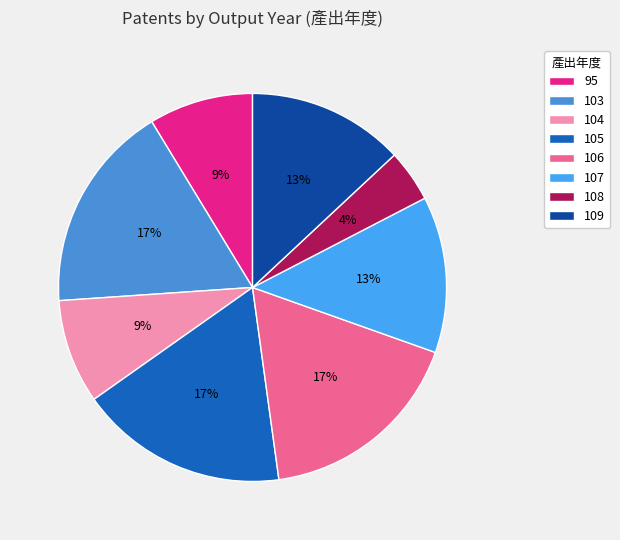

Is there any slice that represents more than half of the pie?

No